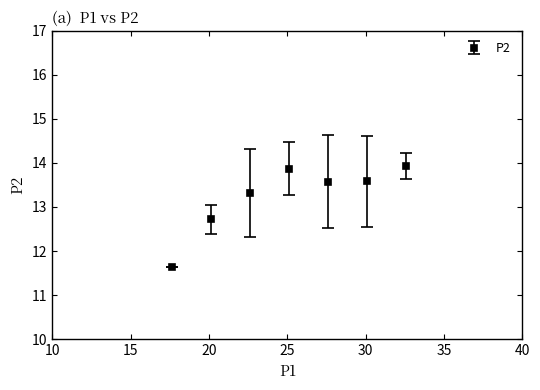

What is the smallest value displayed?

11.6